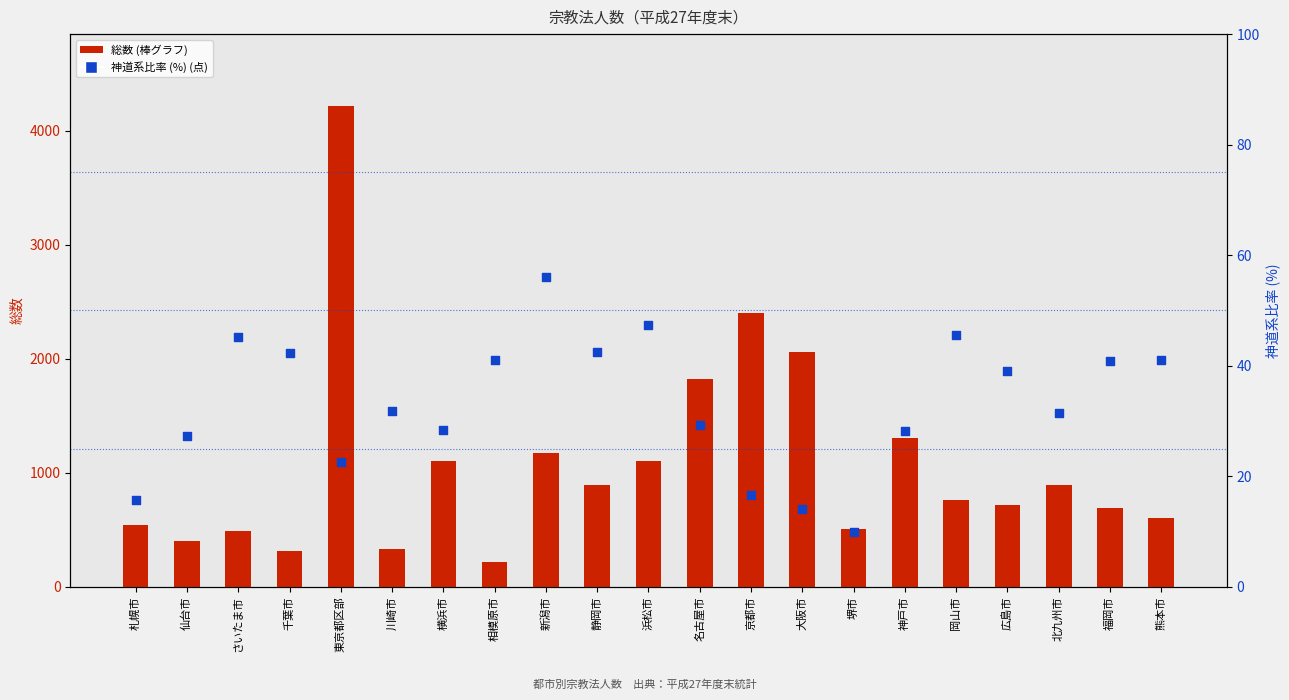

Is the value of 総数 at 浜松市 greater than the value of 神道系比率 (%) at 福岡市?

Yes